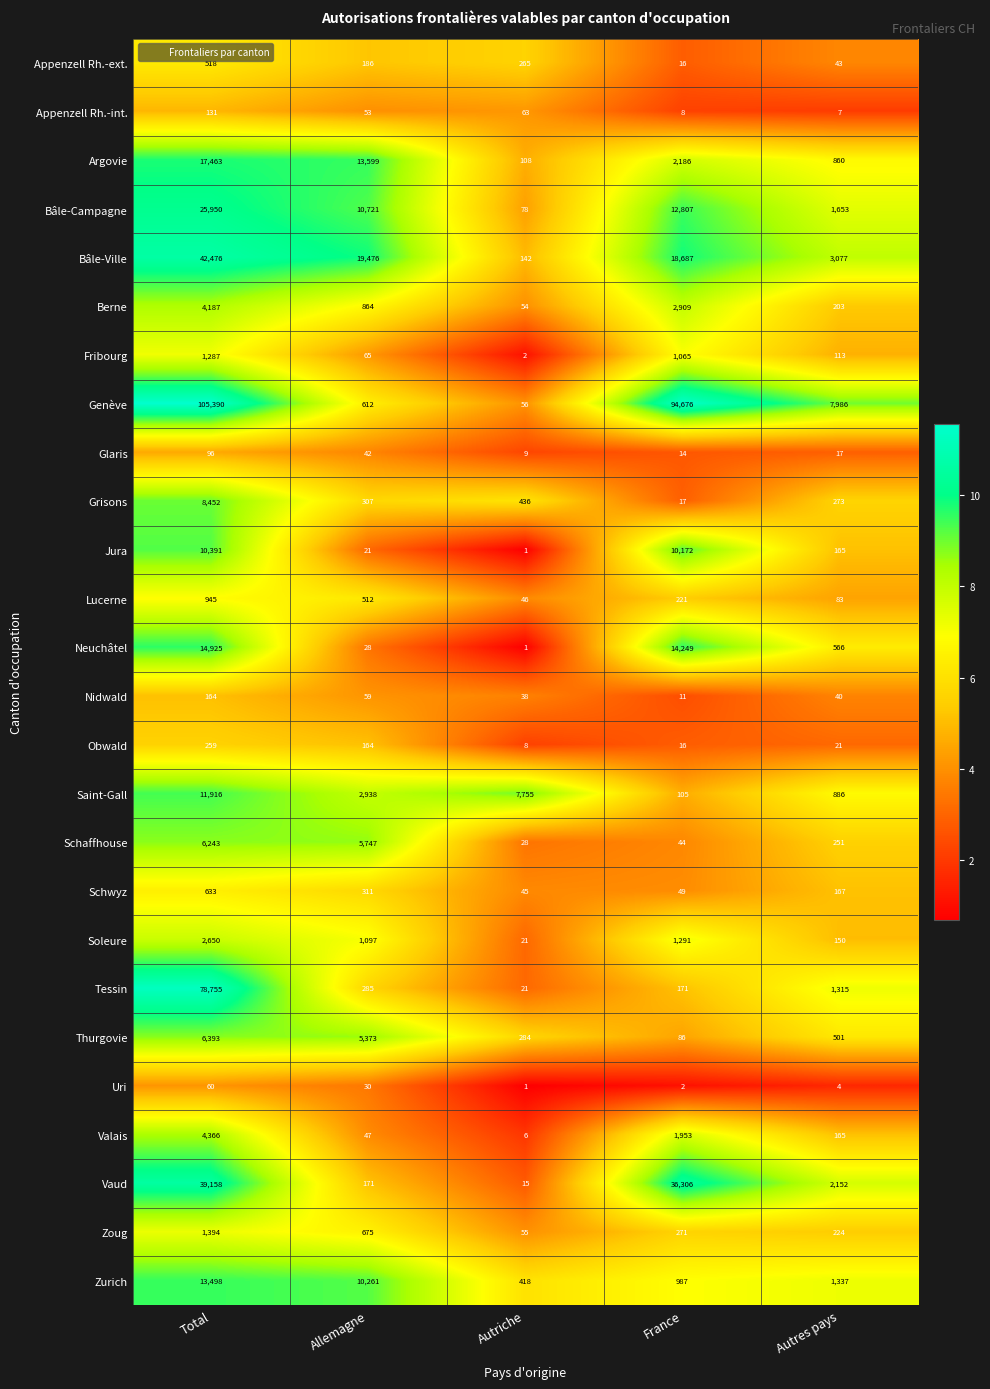

Where is Zurich nearest to the value 6958?

Allemagne